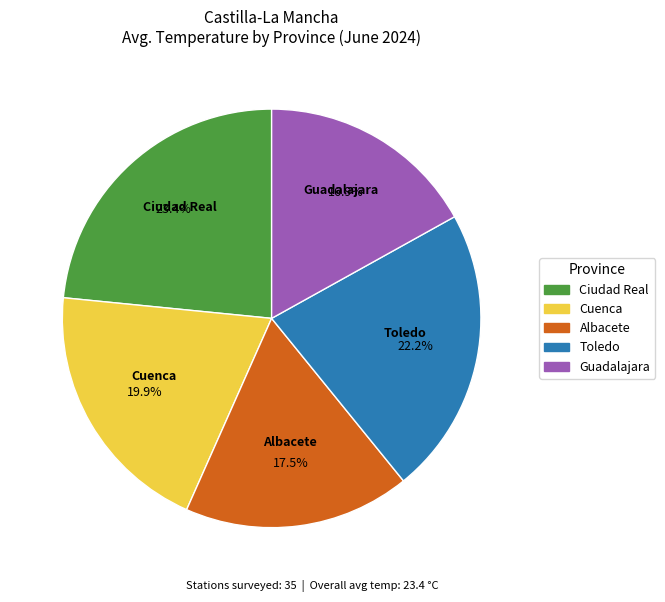

To the nearest percent, what is the average slice percentage?

20%